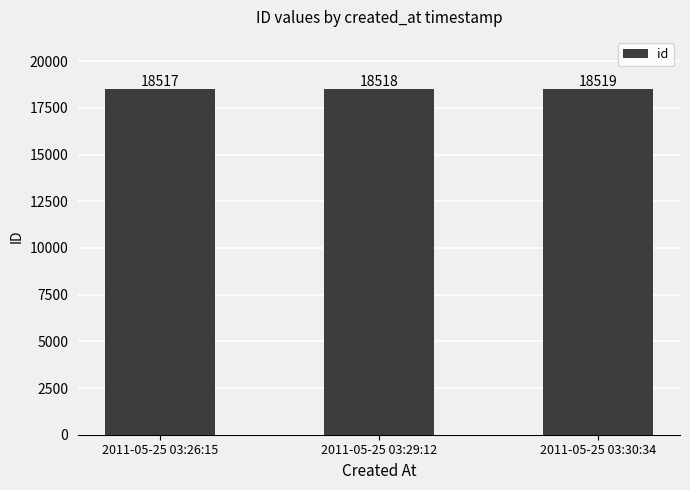

What position from the right is 2011-05-25 03:30:34?

1